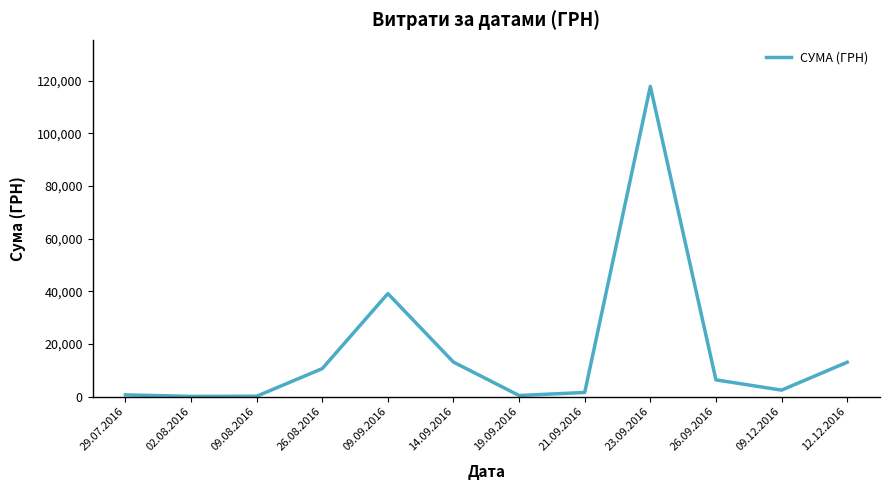

Which label corresponds to the largest value in the chart?

23.09.2016